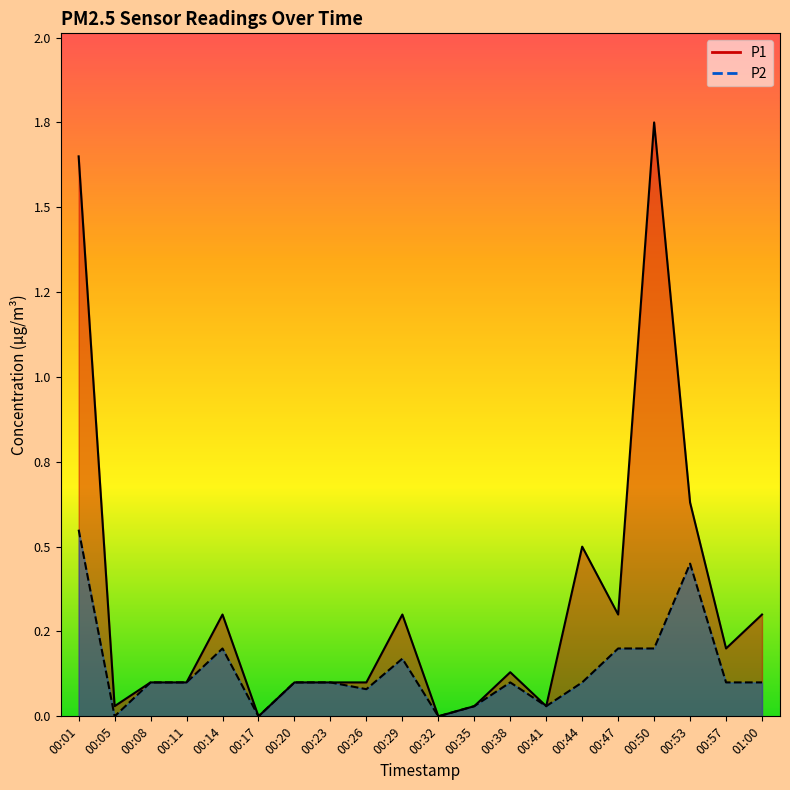

Between 00:08 and 00:57, which series saw the biggest shift?

P1